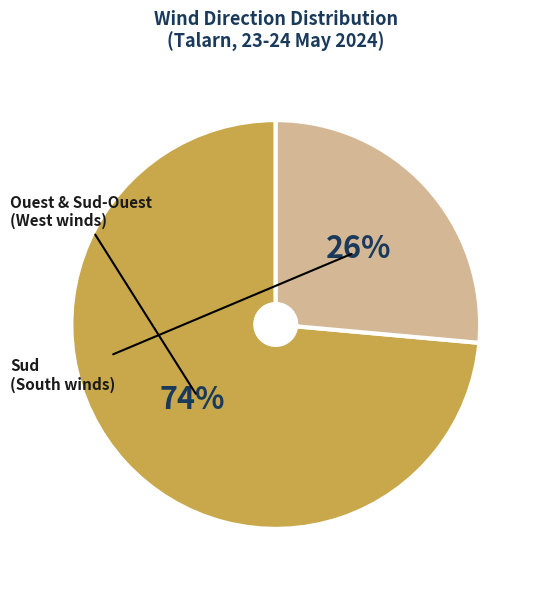

Is there any slice that represents more than half of the pie?

Yes